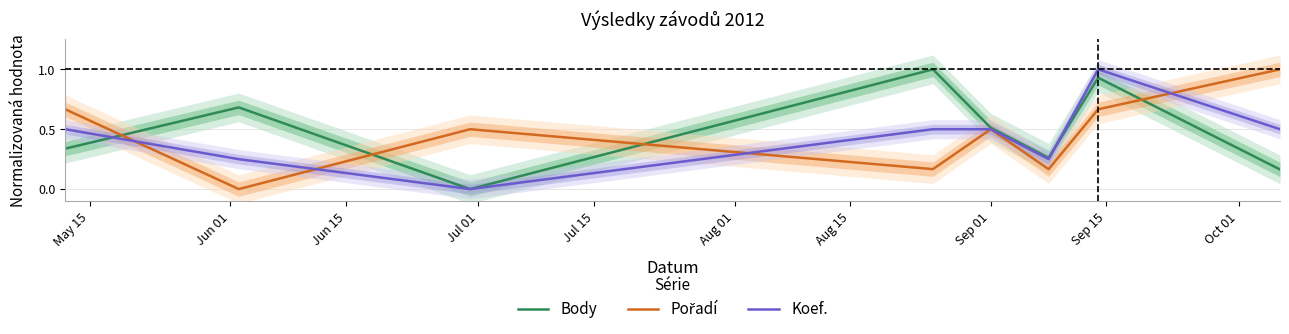

Does the chart have visible grid lines?

Yes